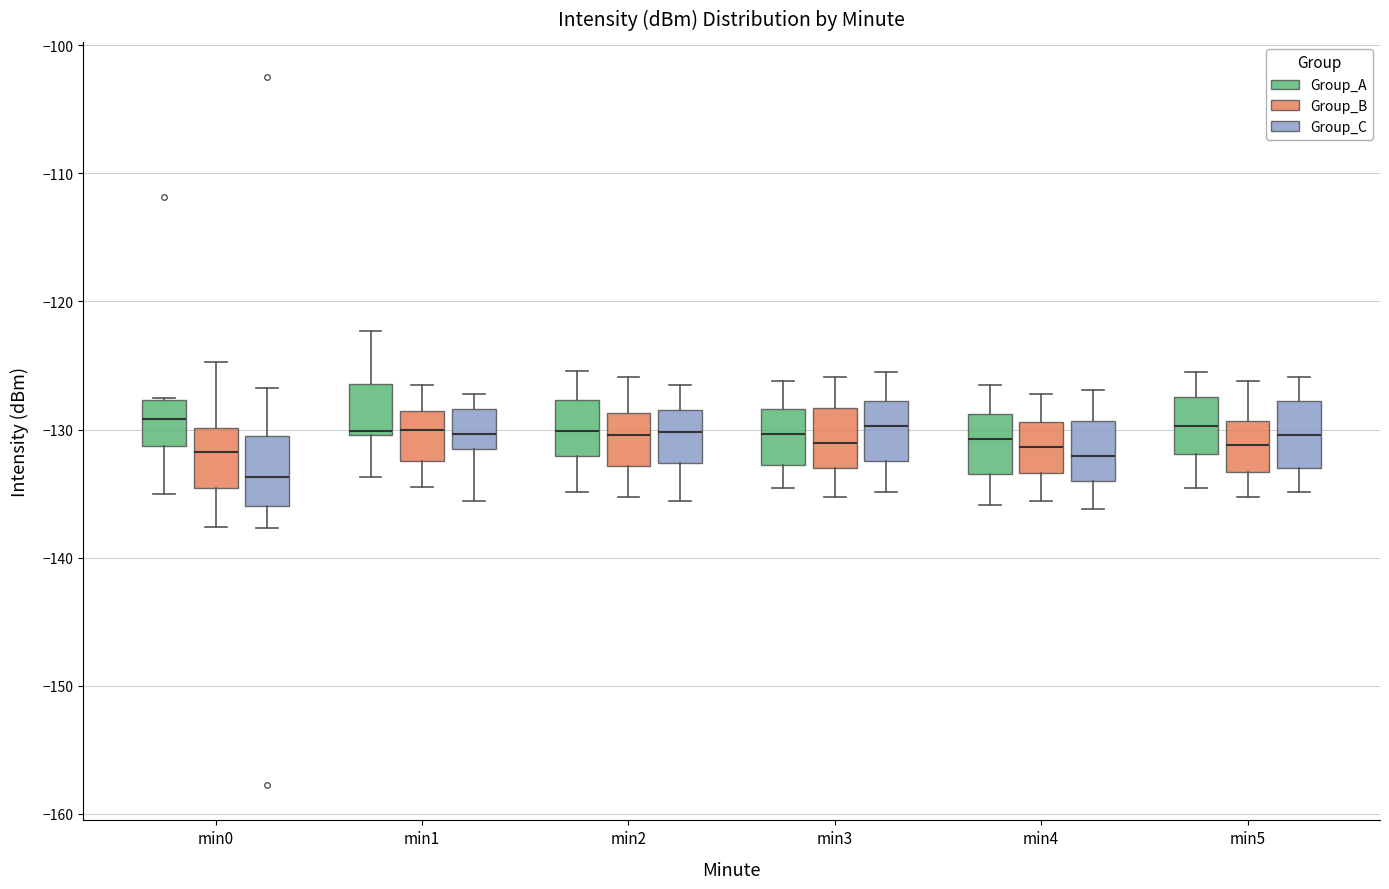

Reading left to right, transcribe this box plot: for each box, give where its median line is, the range the box spans, and where its two whiskers end, as read against the y-axis. The values are not printed on the chart, so give them approximately, as read against the axis.

min0 (Group_A): median -129, box -131 to -128, whiskers -135 to -128
min0 (Group_B): median -132, box -135 to -130, whiskers -138 to -125
min0 (Group_C): median -134, box -136 to -131, whiskers -138 to -127
min1 (Group_A): median -130 (just above the box's lower edge), box -130 to -126, whiskers -134 to -122
min1 (Group_B): median -130, box -132 to -129, whiskers -135 to -127
min1 (Group_C): median -130, box -132 to -128, whiskers -136 to -127
min2 (Group_A): median -130, box -132 to -128, whiskers -135 to -125
min2 (Group_B): median -130, box -133 to -129, whiskers -135 to -126
min2 (Group_C): median -130, box -133 to -128, whiskers -136 to -127
min3 (Group_A): median -130, box -133 to -128, whiskers -135 to -126
min3 (Group_B): median -131, box -133 to -128, whiskers -135 to -126
min3 (Group_C): median -130, box -132 to -128, whiskers -135 to -126
min4 (Group_A): median -131, box -133 to -129, whiskers -136 to -127
min4 (Group_B): median -131, box -133 to -129, whiskers -136 to -127
min4 (Group_C): median -132, box -134 to -129, whiskers -136 to -127
min5 (Group_A): median -130, box -132 to -127, whiskers -135 to -126
min5 (Group_B): median -131, box -133 to -129, whiskers -135 to -126
min5 (Group_C): median -130, box -133 to -128, whiskers -135 to -126